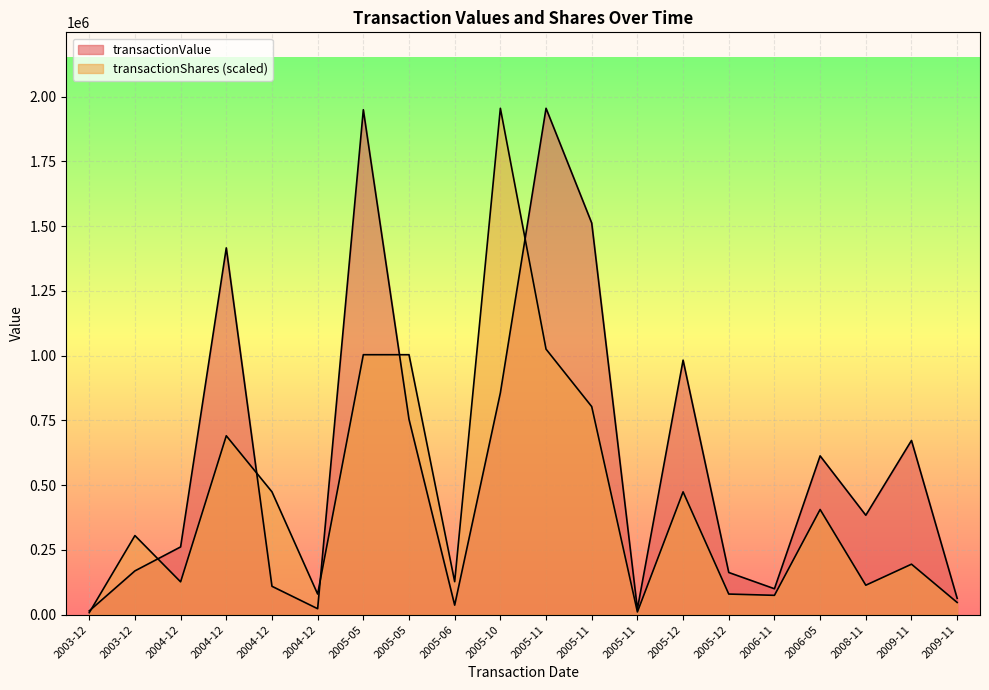

Between 2004-12 and 2005-12, which series saw the biggest shift?

transactionValue